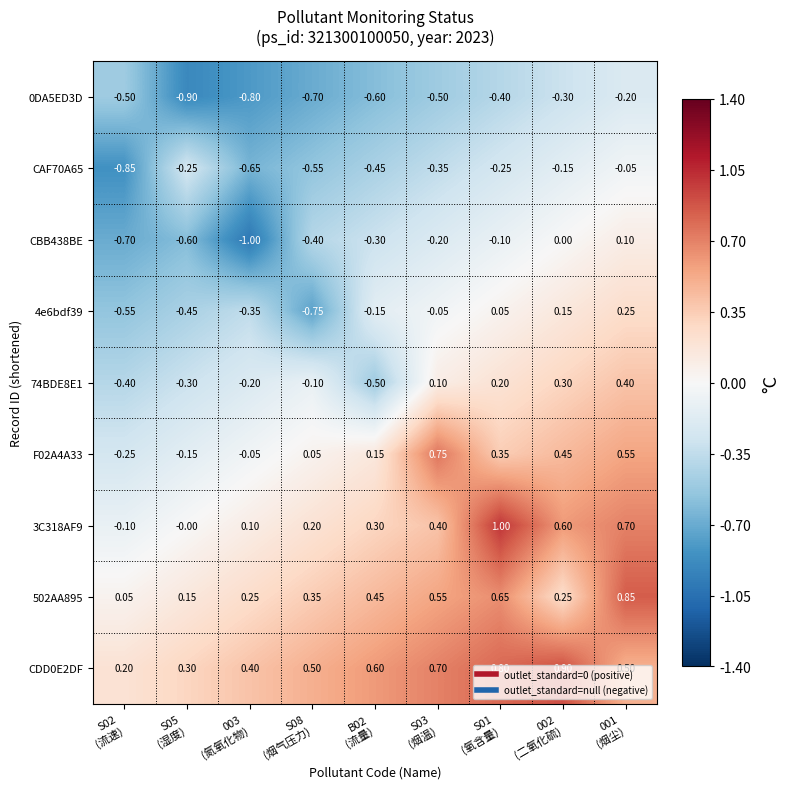

At how many categories does at least one series exceed 0?

9